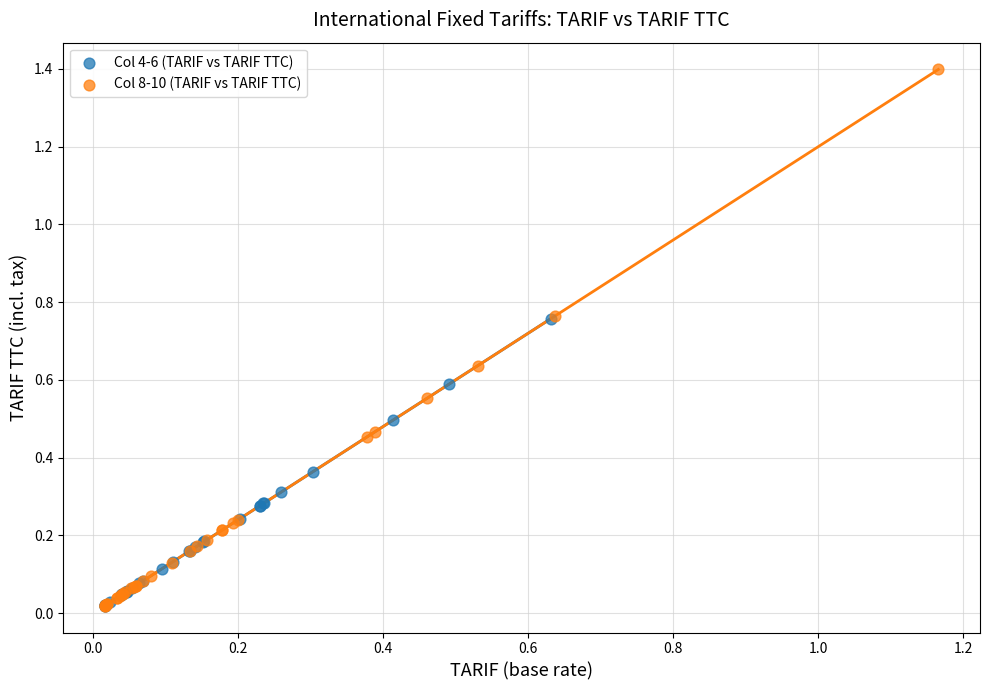

Which series has the widest spread of Y values?

Col 8-10 (TARIF vs TARIF TTC)